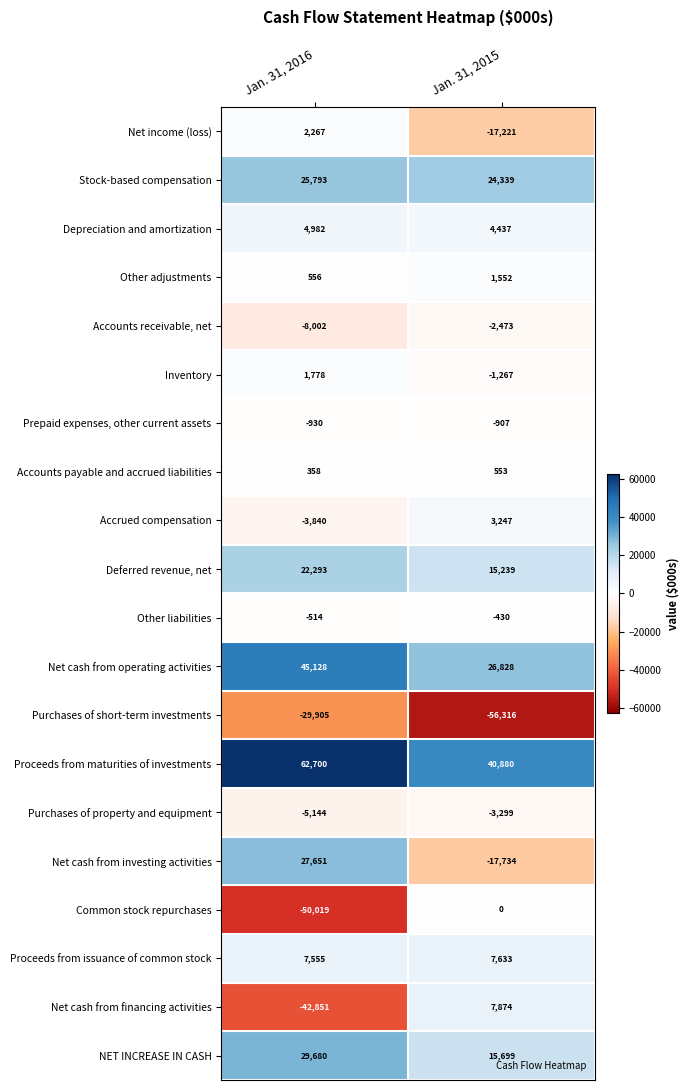

Where is Common stock repurchases nearest to the value -25009?

Jan. 31, 2015